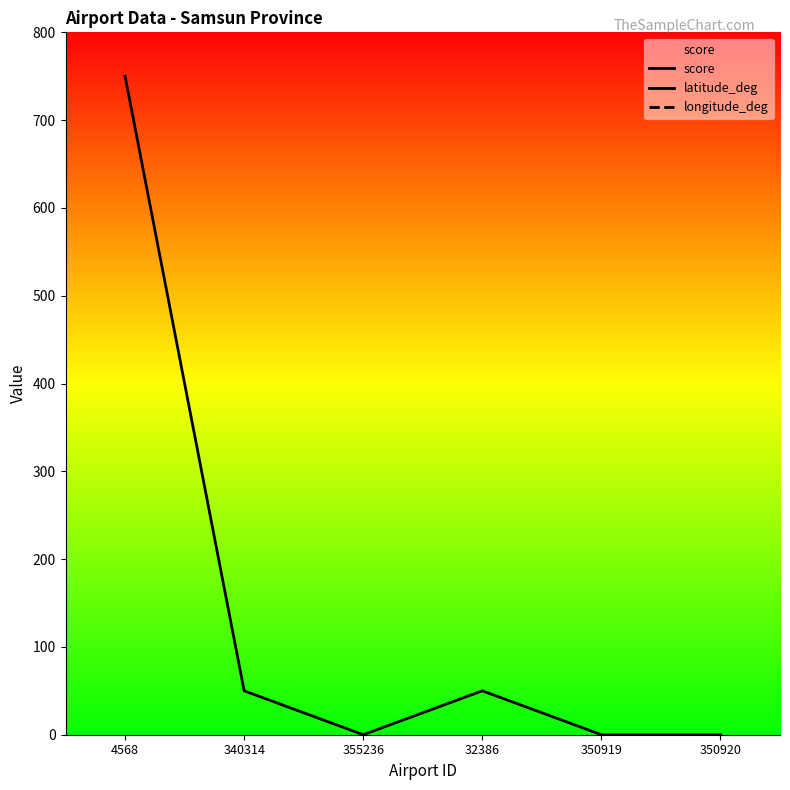

Which category has the lowest value across all series?

355236